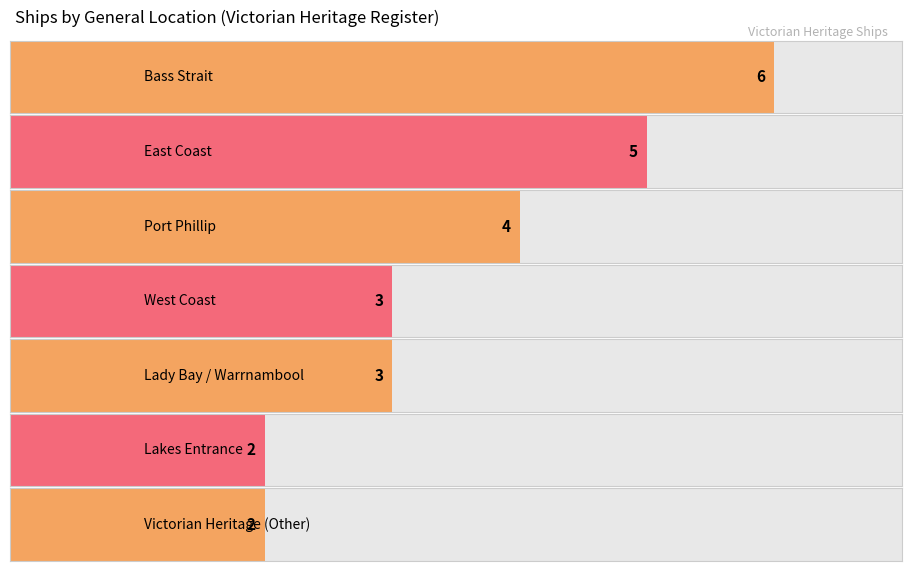

Where is the data nearest to the value 4?

Port Phillip